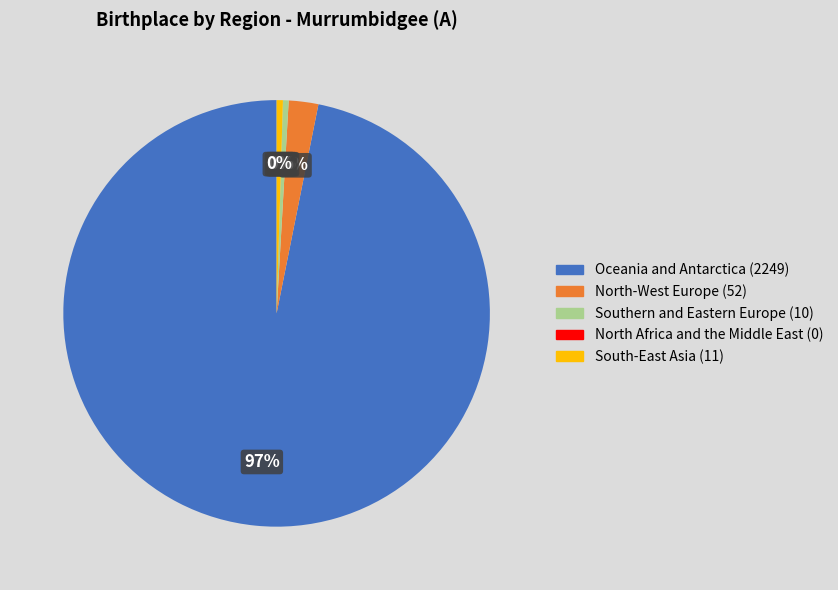

Between North-West Europe and South-East Asia, which is larger?

North-West Europe